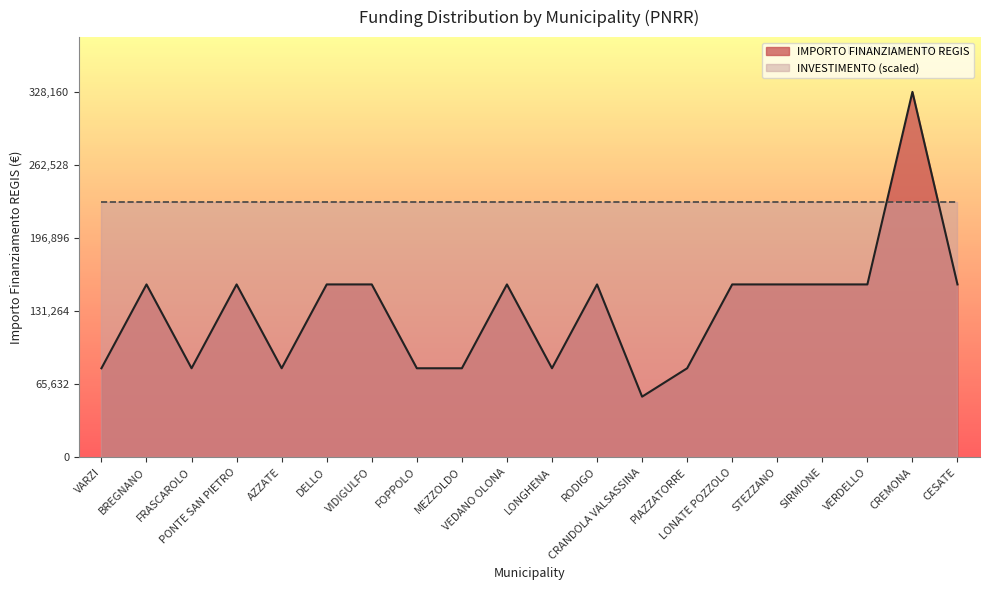

What is the label of the 12th point from the right?

MEZZOLDO